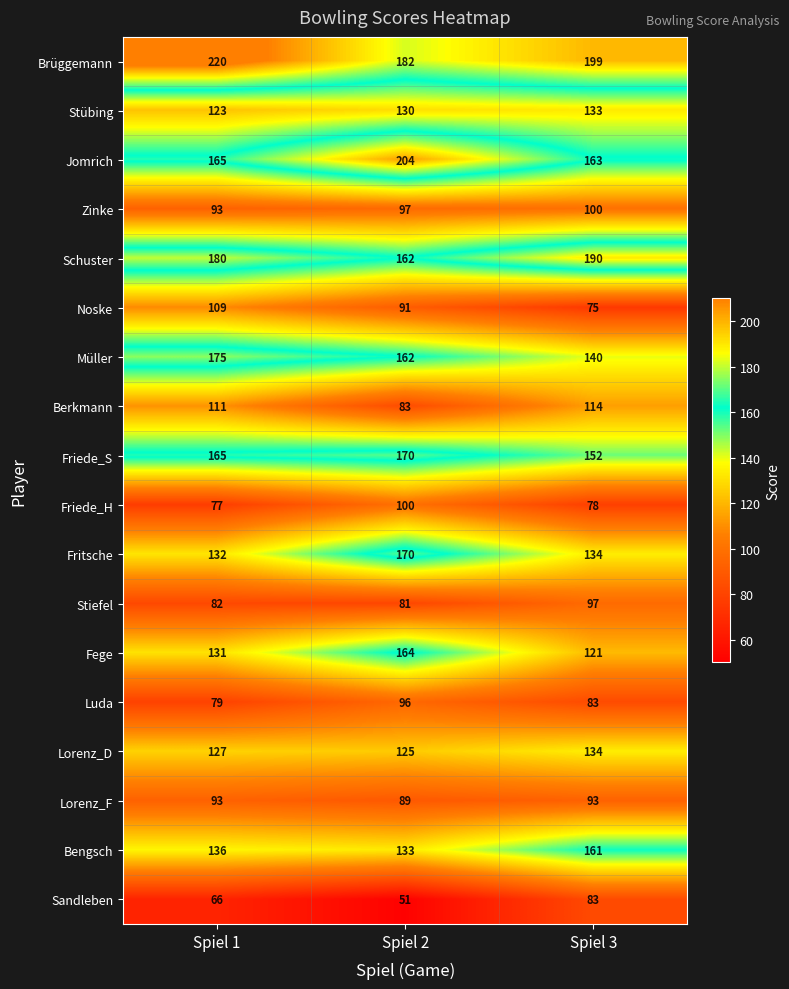

Is the value of Brüggemann at Spiel 3 greater than the value of Stübing at Spiel 3?

Yes